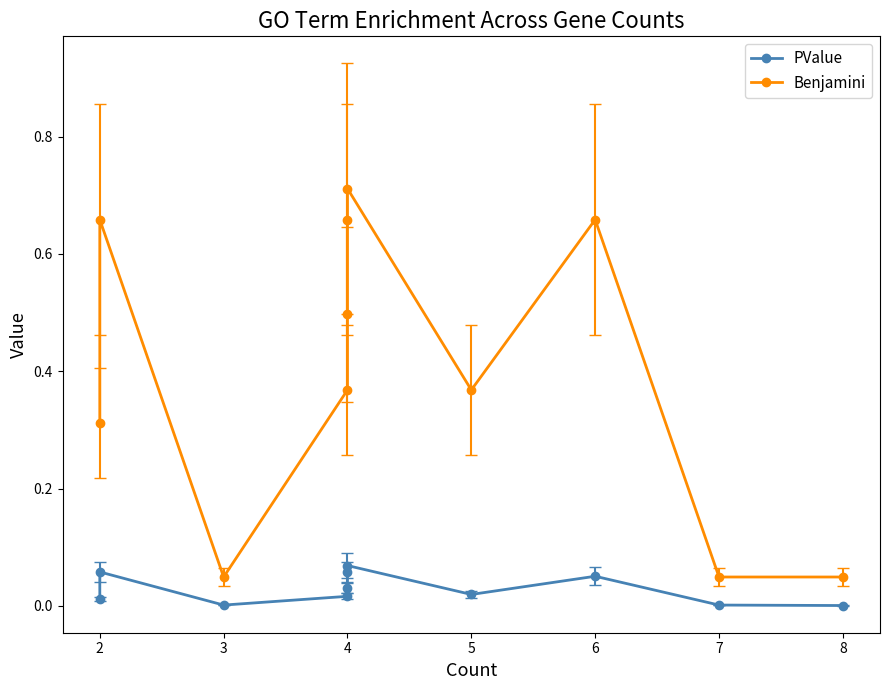

True or false: PValue and Benjamini cross at least once.

False